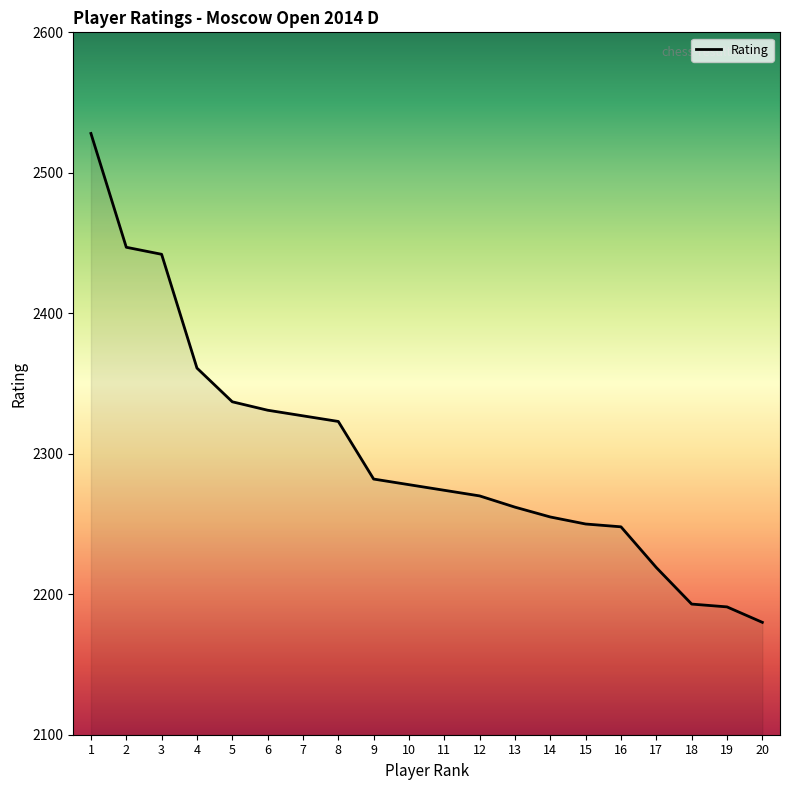

What is the change in value from 2 to 12?

-177